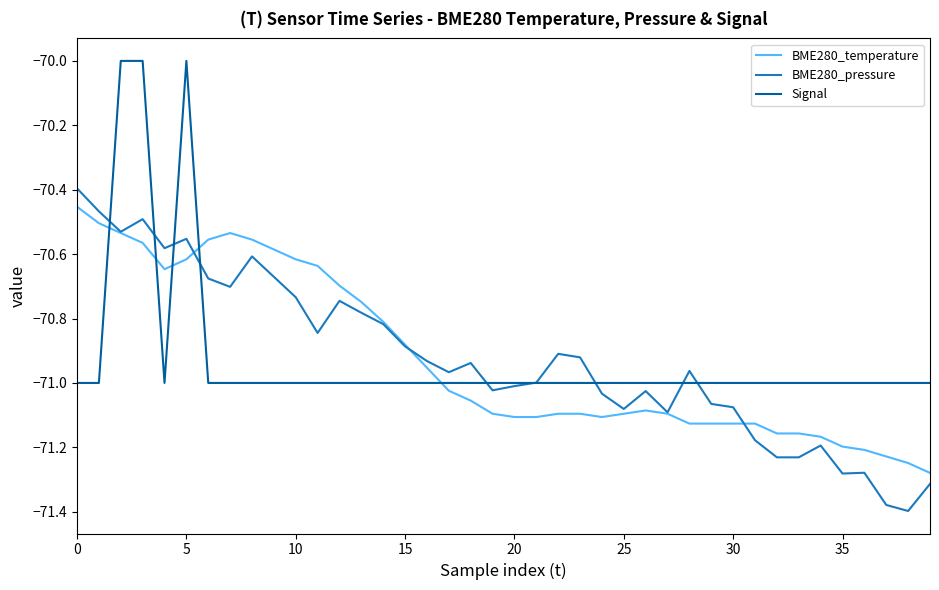

What is the maximum value shown in the chart?

-70.0